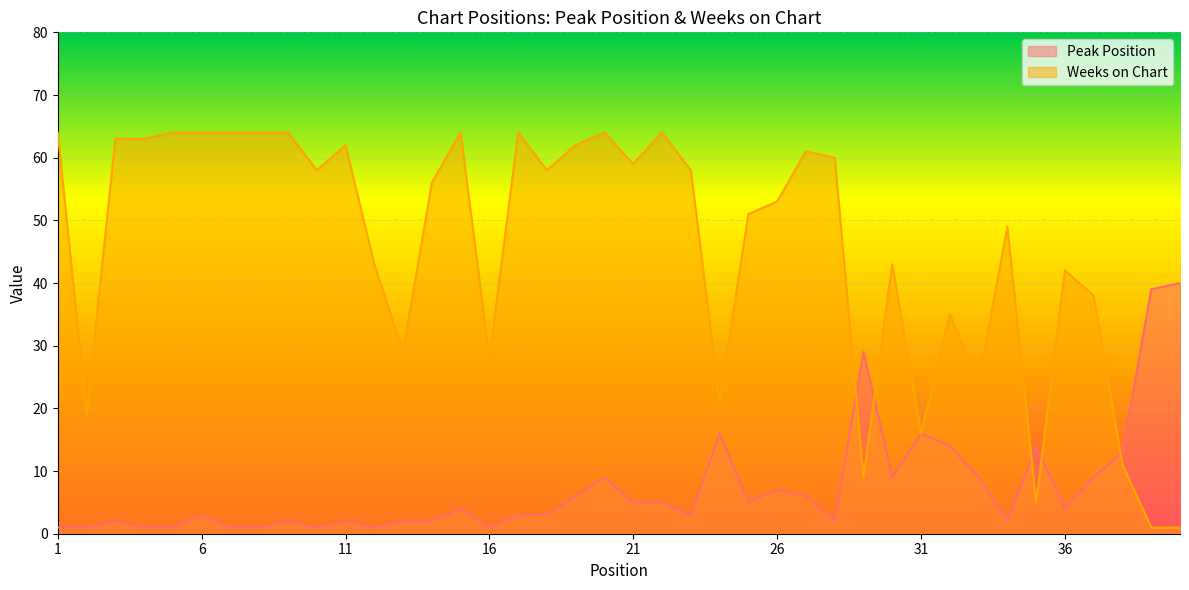

How many lines are shown in the chart?

2